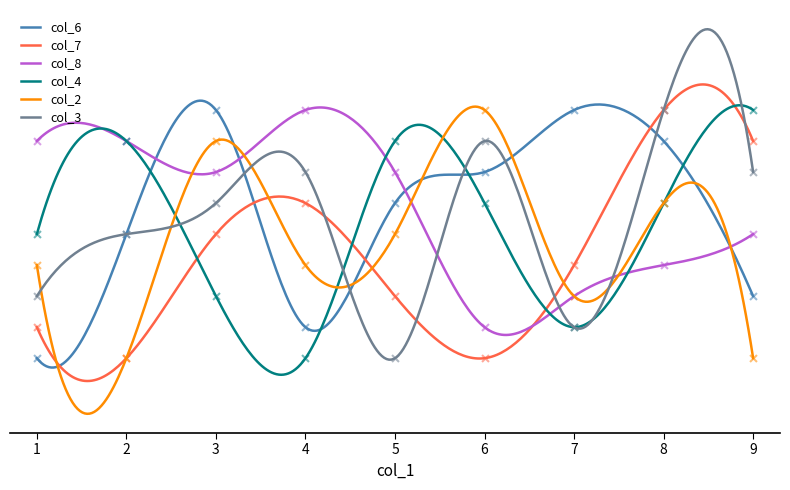

What is the total value across all series at 7?

23